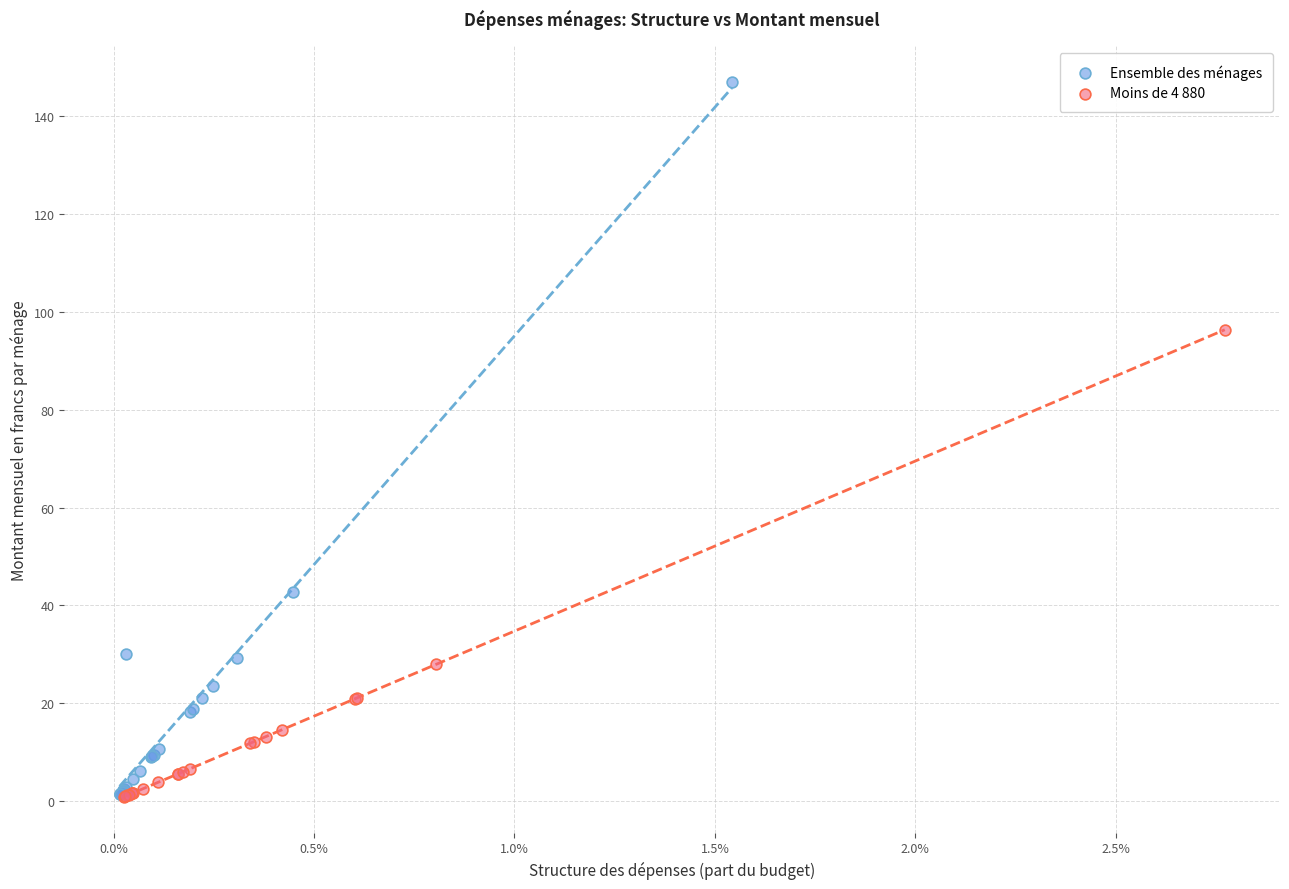

What are all the series names shown in the legend?

Ensemble des ménages, Moins de 4 880